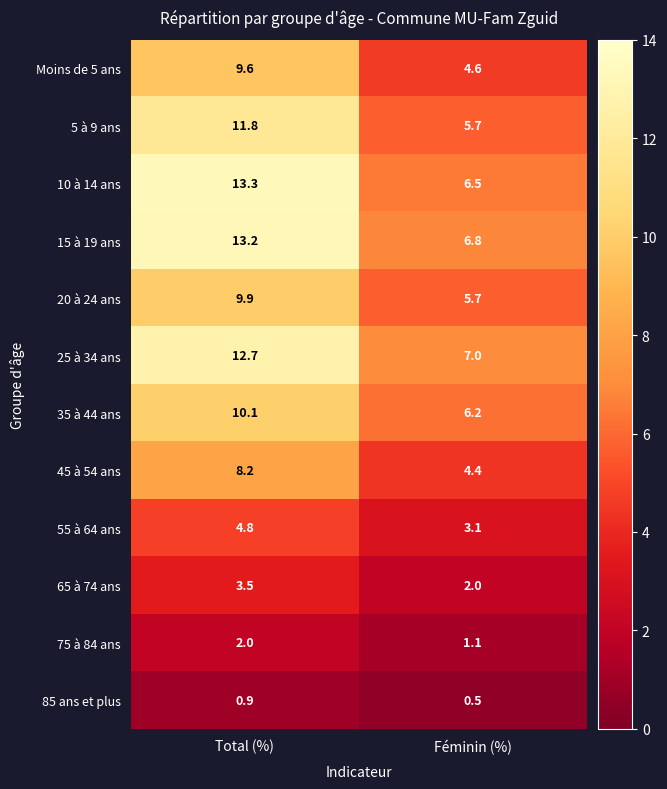

How many series are shown in this chart?

12